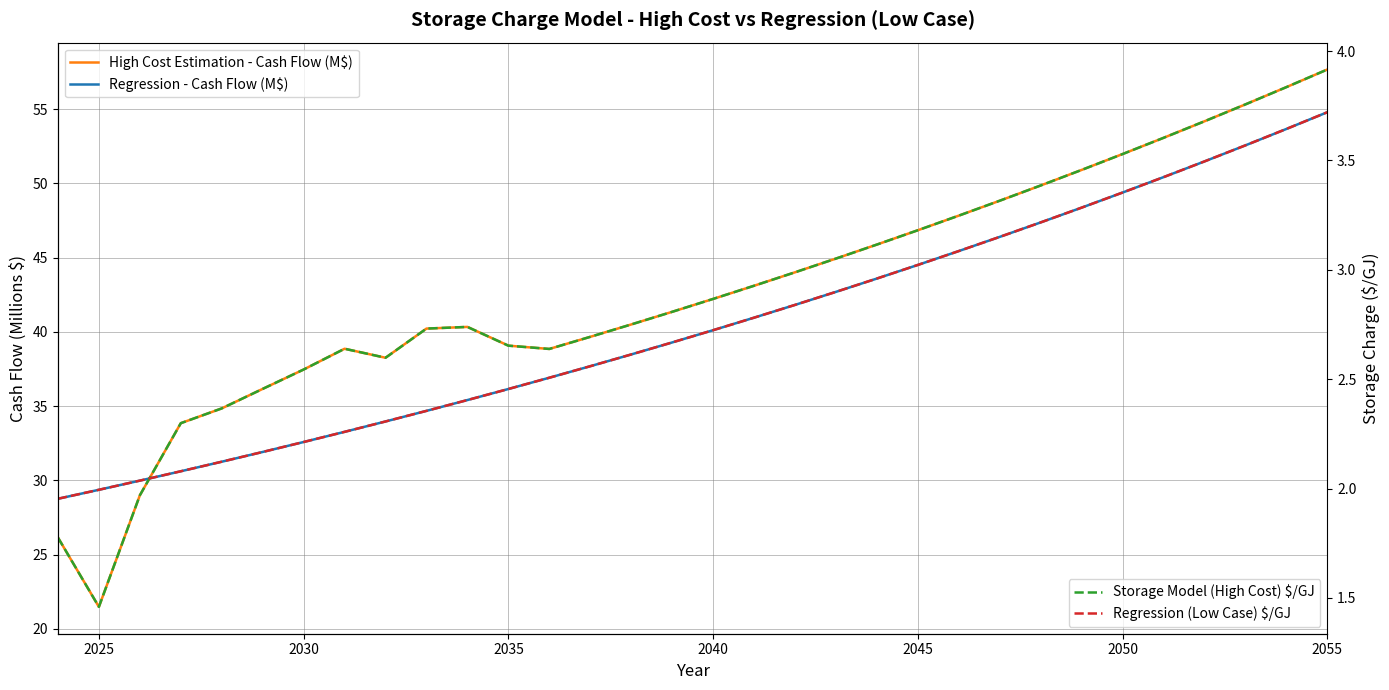

How many intersections are there between Regression - Cash Flow (M$) and High Cost Estimation - Cash Flow (M$)?

1